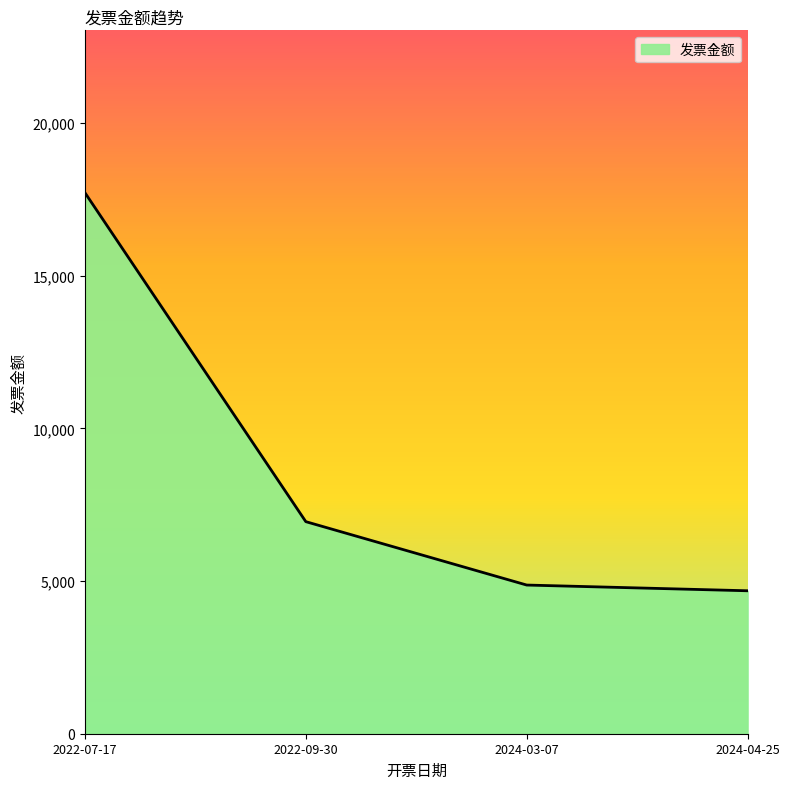

Approximately how many times larger is the value at 2022-09-30 compared to 2022-07-17?

0.4